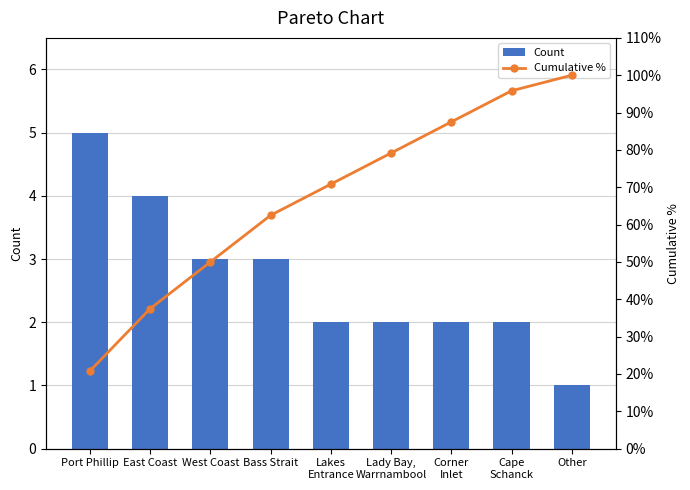

What is the approximate value of Count at Lady Bay,
Warrnambool?

2